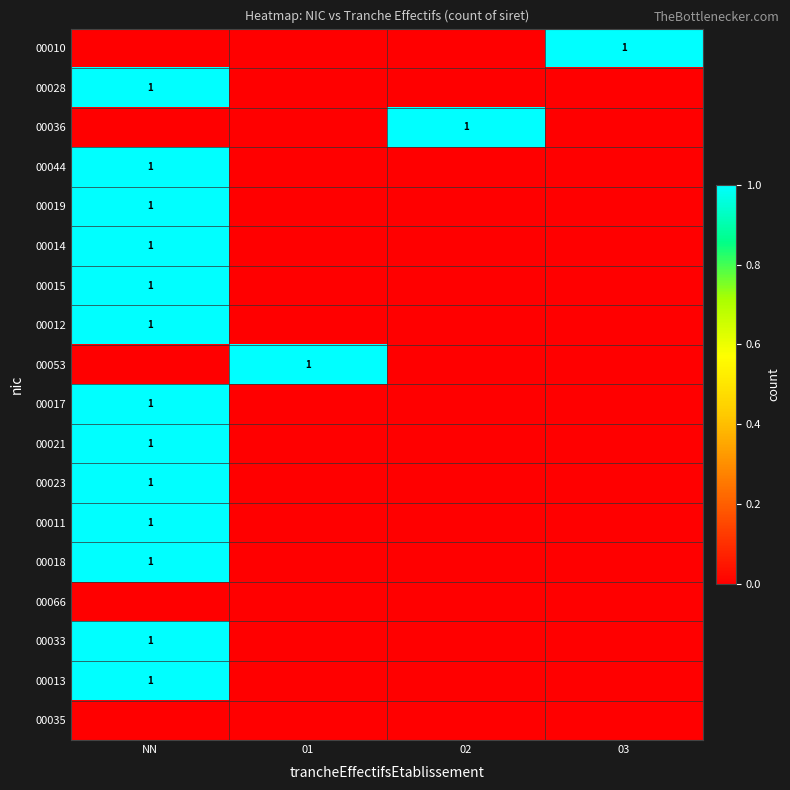

True or false: 00036 has a value of 1 at 02.

True